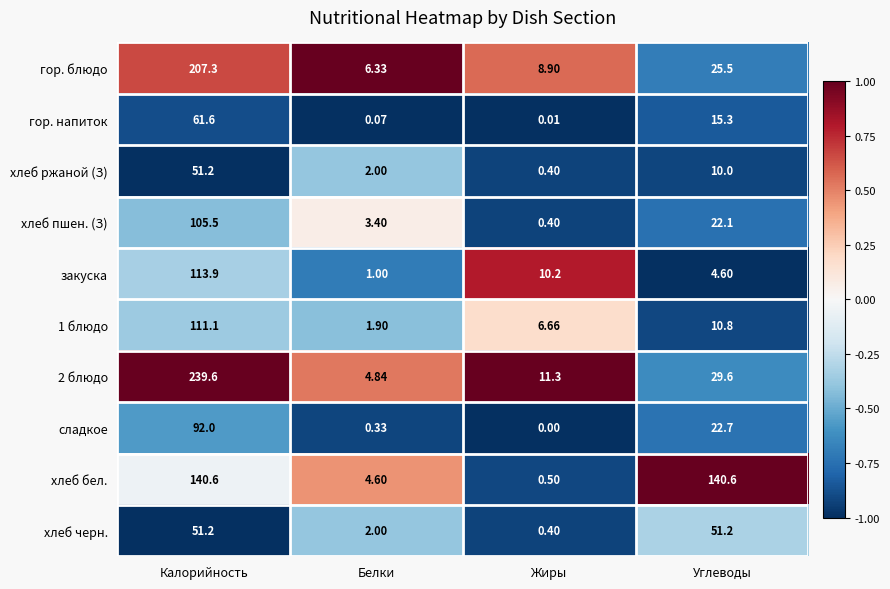

At which category is the sum across all series the highest?

Калорийность